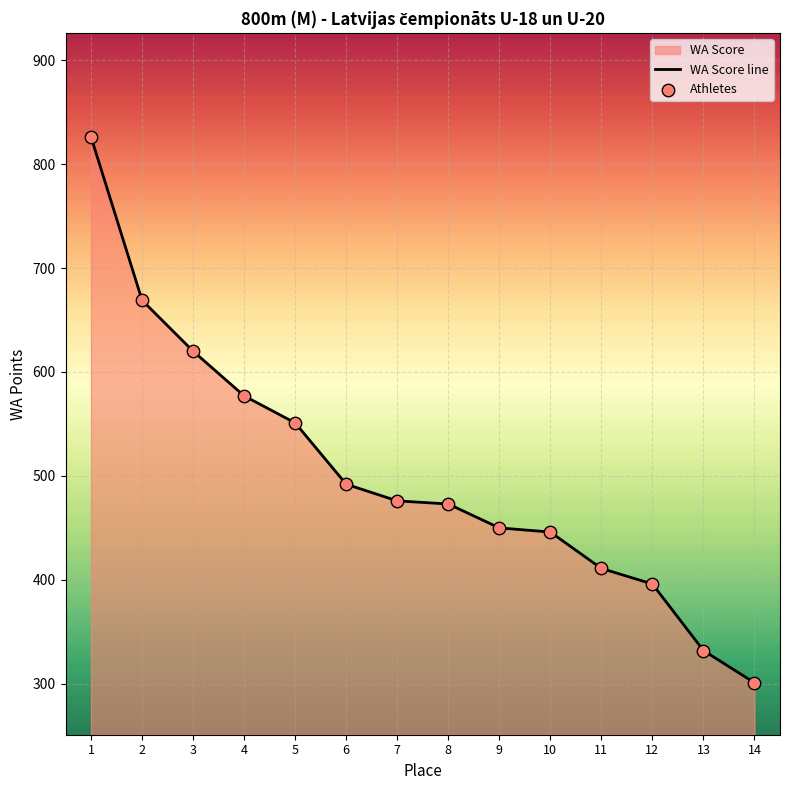

Which has a higher value, 7 or 9?

7